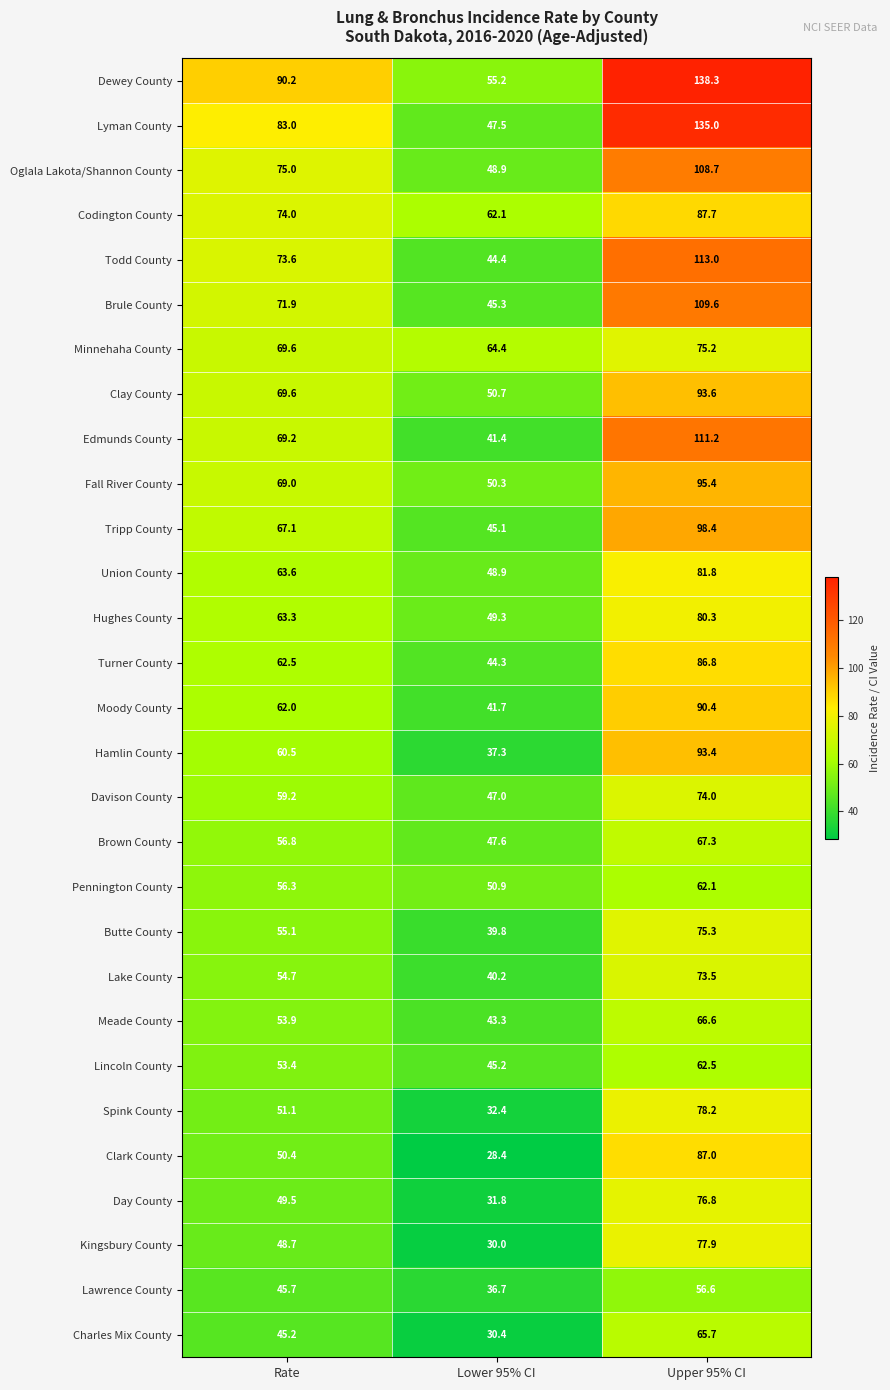

Which series has the widest spread of values?

Lyman County